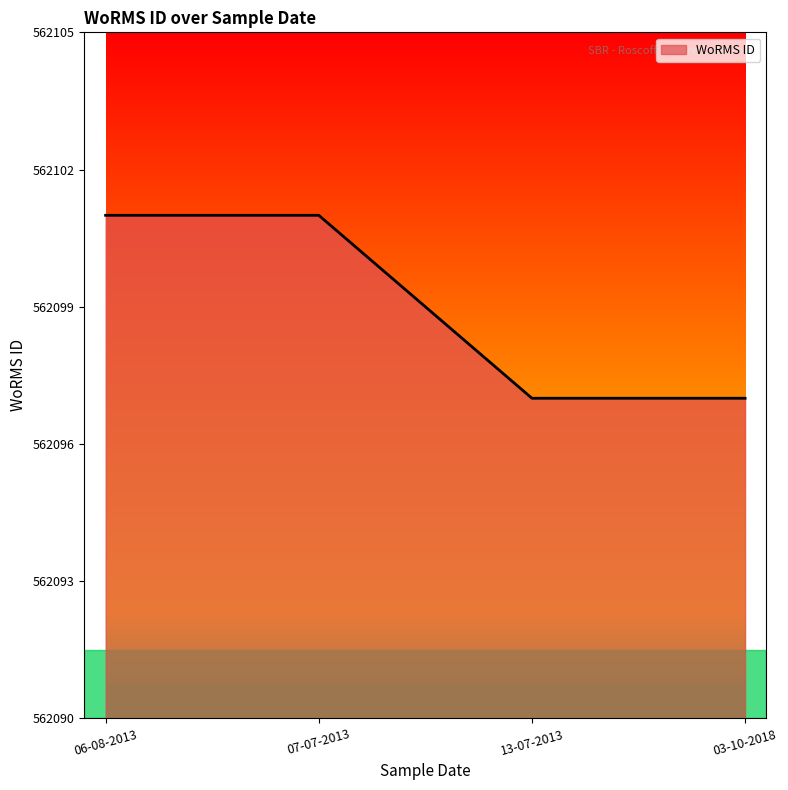

Reading left to right, list all the values displayed in this chart.

06-08-2013=562101	07-07-2013=562101	13-07-2013=562097	03-10-2018=562097